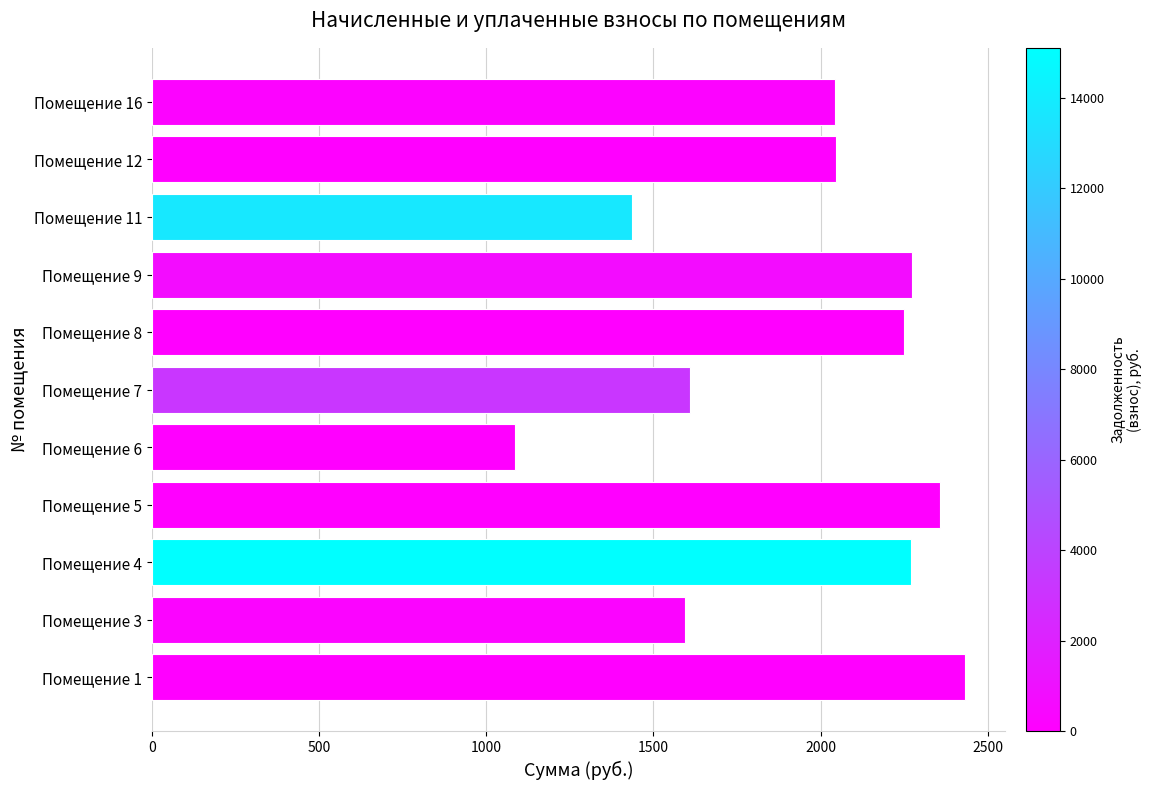

Is it true that the value at Помещение 3 is 1594.7?

True